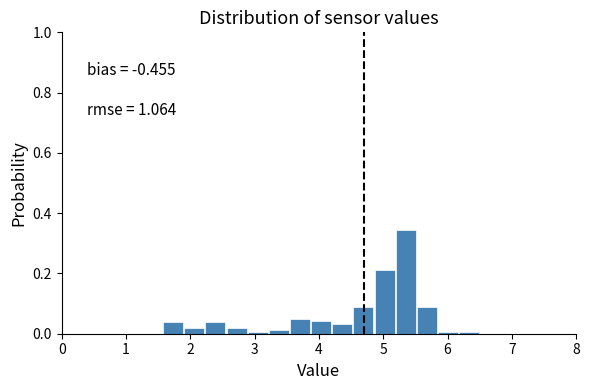

Read against the x-axis, roughly where is the centre of the tallest bar?

5.3